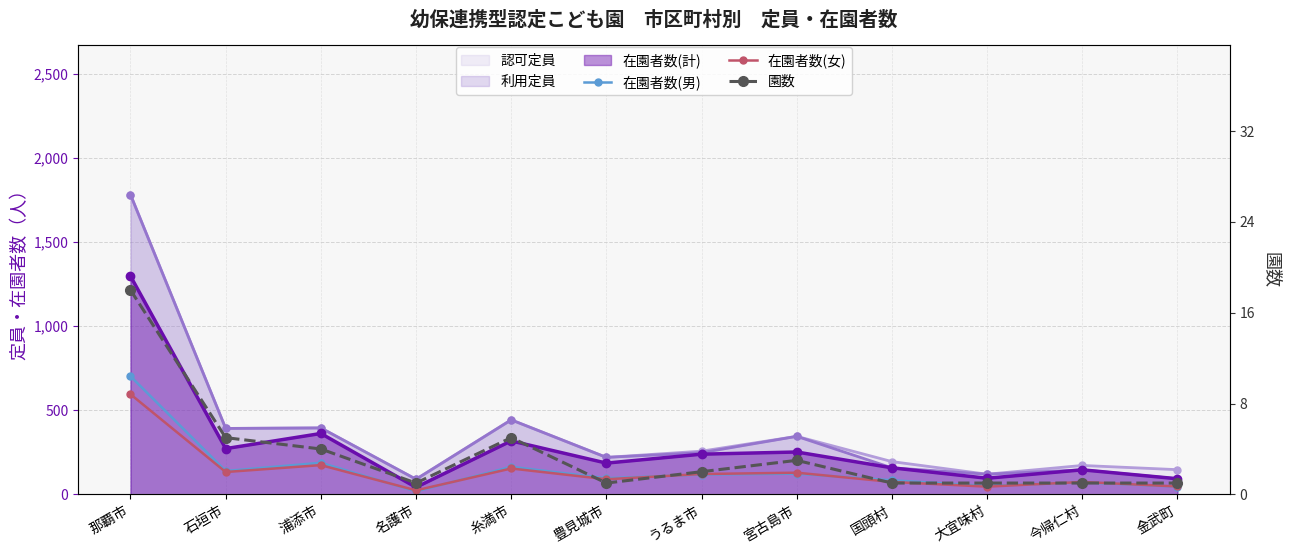

What is the label of the 1st point from the right?

金武町